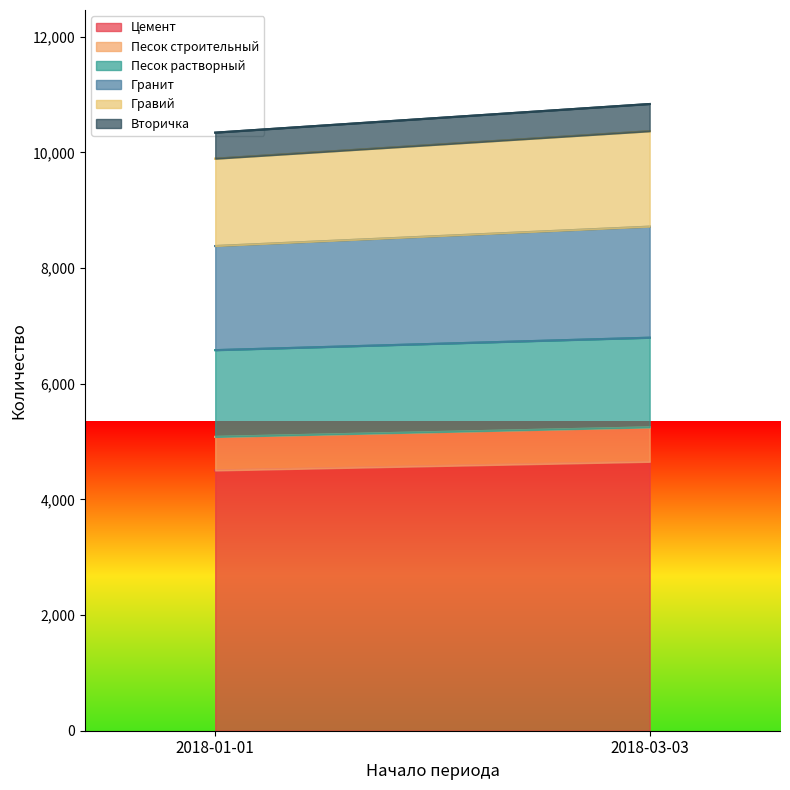

List the series in order of their peak value, highest first.

Цемент, Гранит, Гравий, Песок растворный, Песок строительный, Вторичка